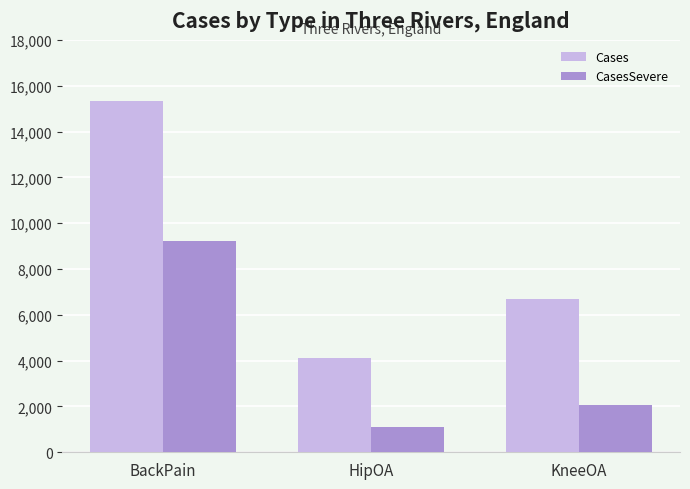

At how many categories does at least one series exceed 12930?

1